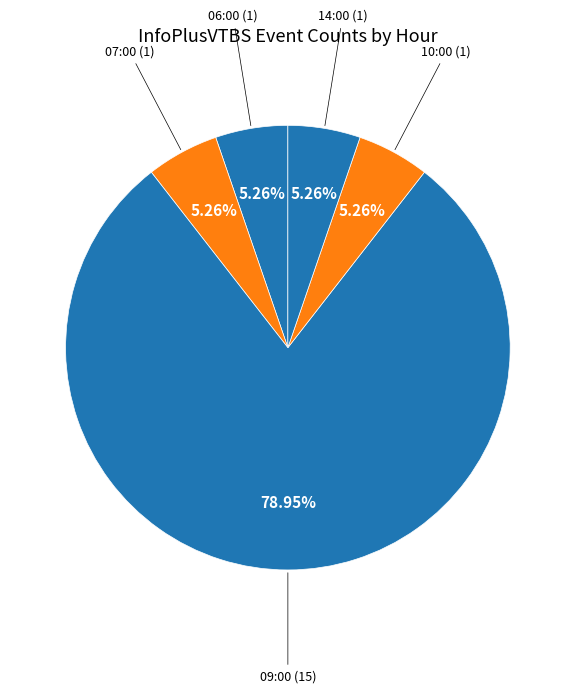

Between 09:00 (15) and 14:00 (1), which is larger?

09:00 (15)